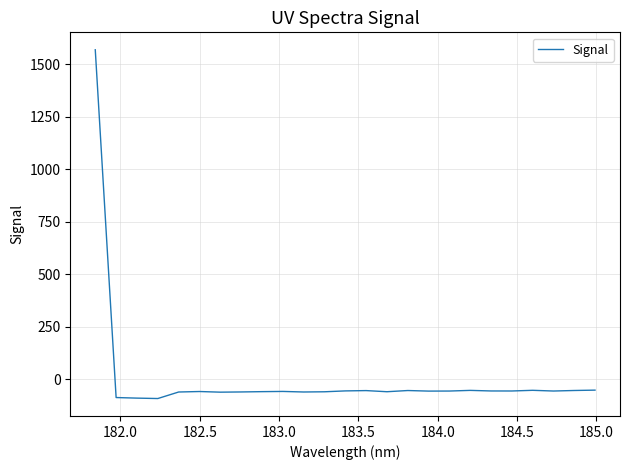

How many positive values are there?

1